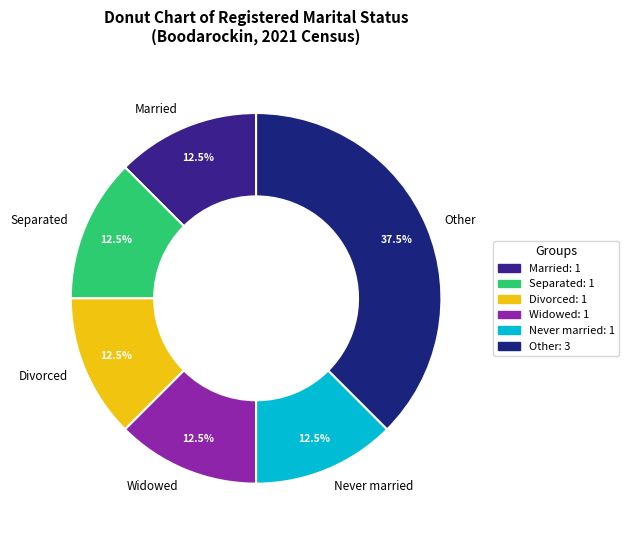

Is there a majority slice in this chart?

No